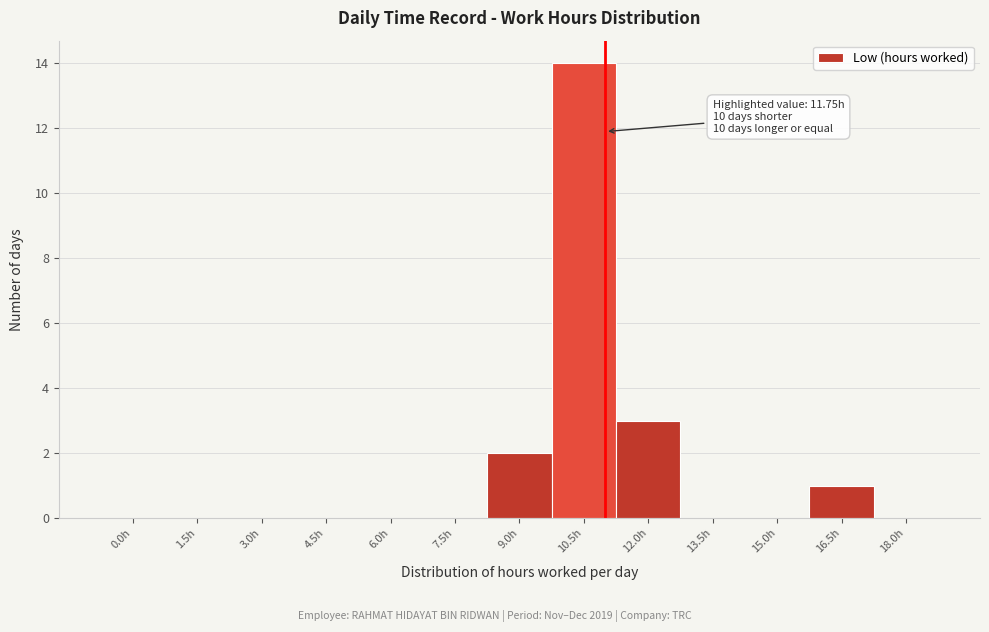

Reading left to right, transcribe all the data shown in this chart.

0.0h=0	1.5h=0	3.0h=0	4.5h=0	6.0h=0	7.5h=0	9.0h=2	10.5h=14	12.0h=3	13.5h=0	15.0h=0	16.5h=1	18.0h=0